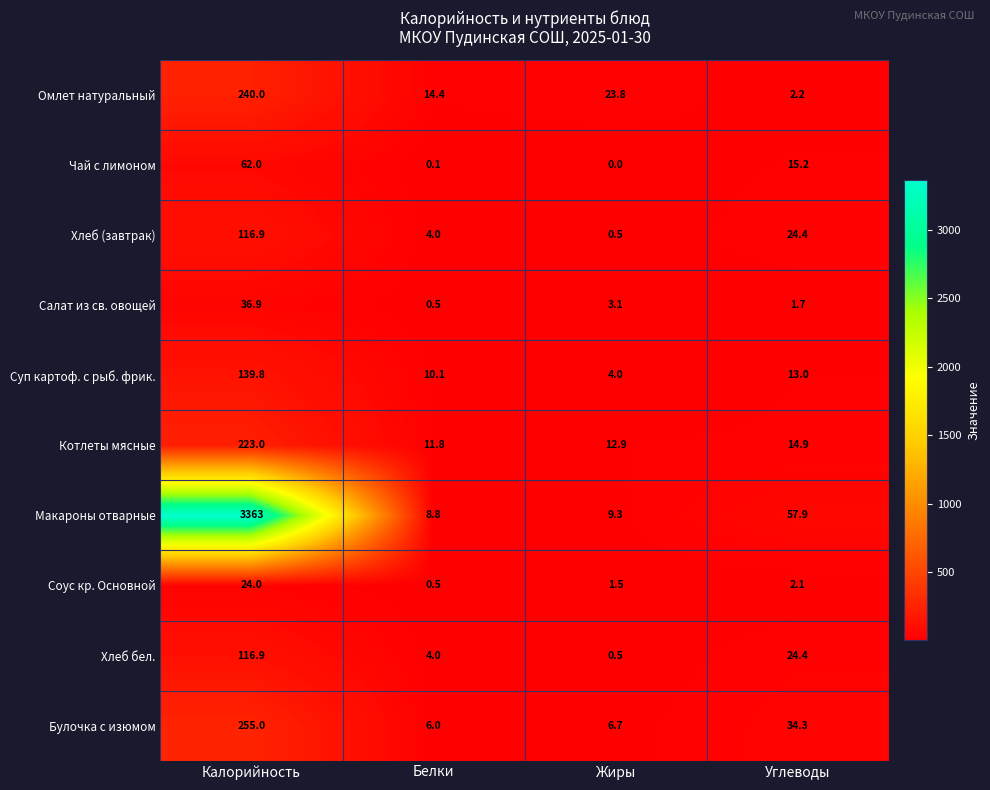

The Салат из св. овощей series shows 0.5 at Белки. True or false?

True